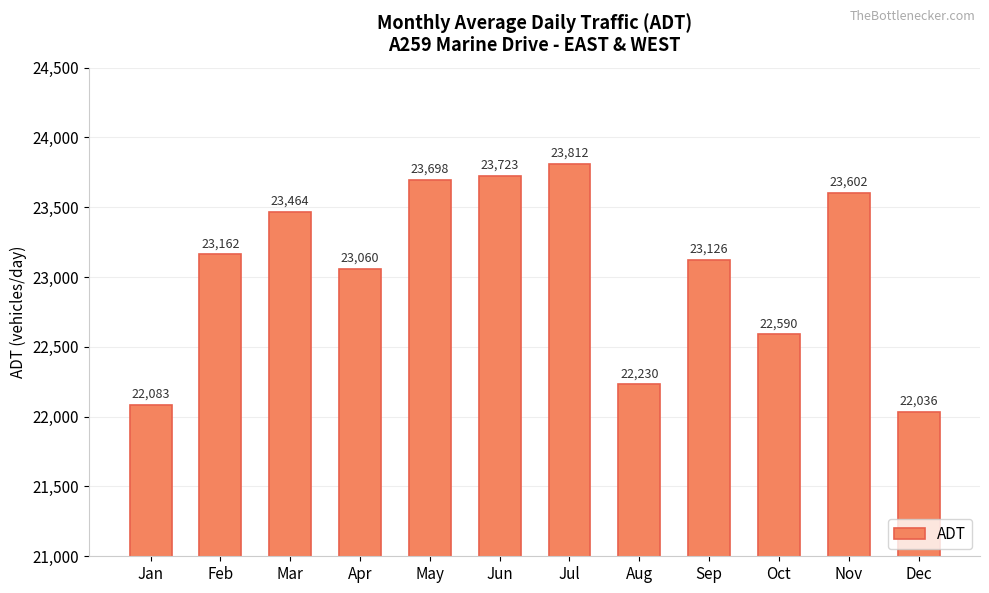

Which category has the highest value across all series?

Jul